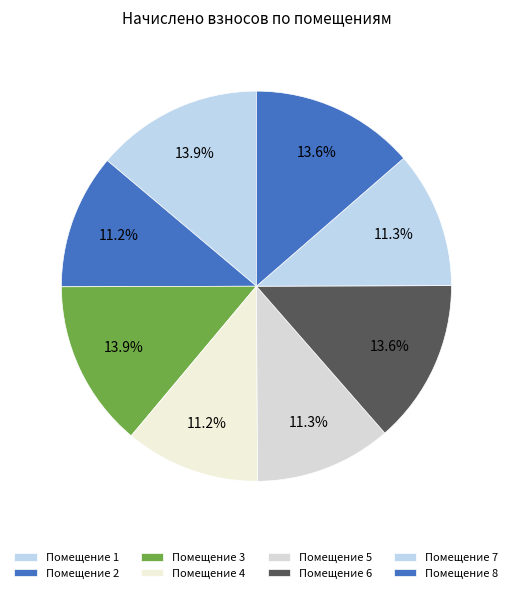

Count the number of slices in the pie.

8